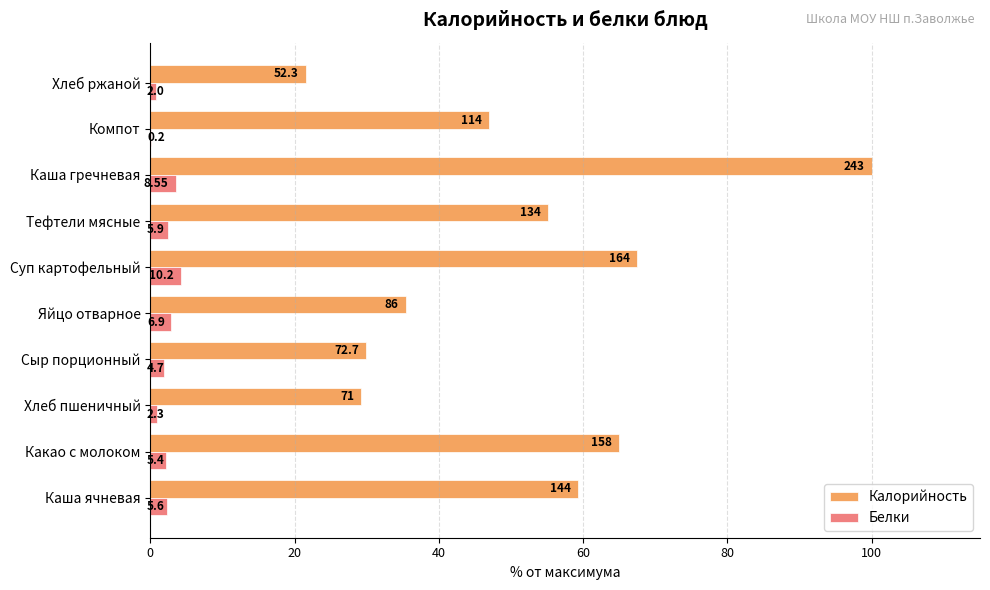

What are all the series names shown in the legend?

Калорийность, Белки